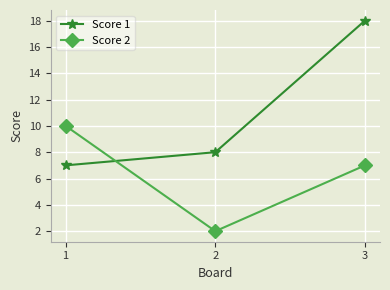

Which category has the lowest value in the Score 2 series?

2